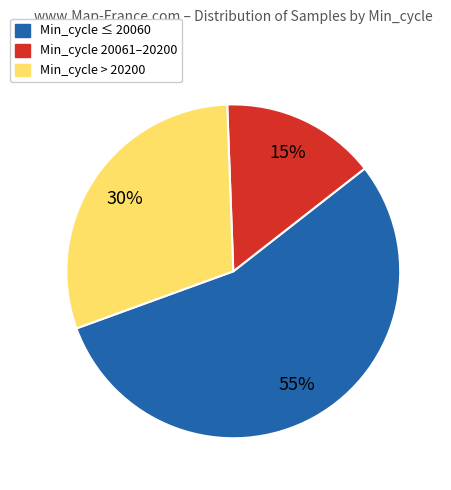

Rank the categories by value from lowest to highest.

Min_cycle 20061–20200, Min_cycle > 20200, Min_cycle ≤ 20060